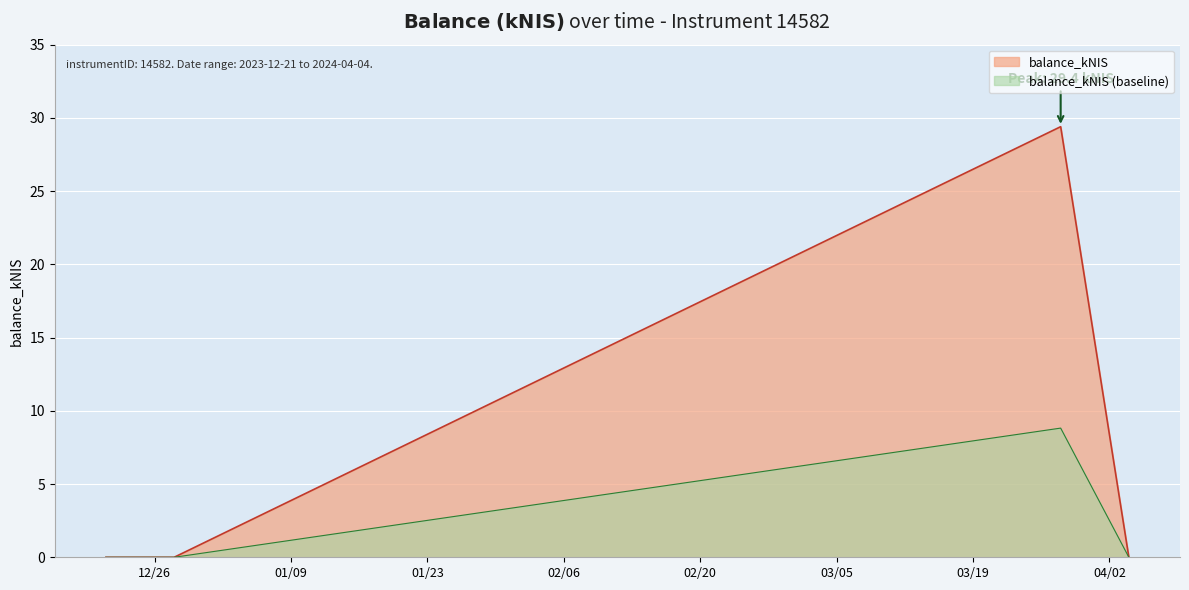

What is the label of the 1st point from the left?

2023-12-21